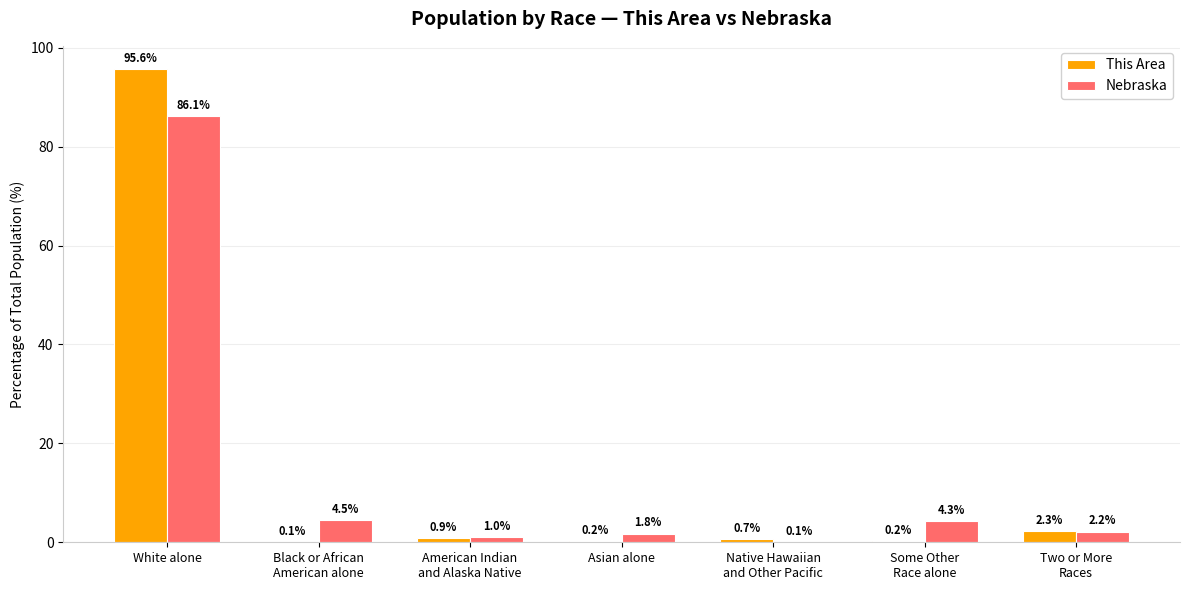

Which label corresponds to the largest value in the chart?

White alone